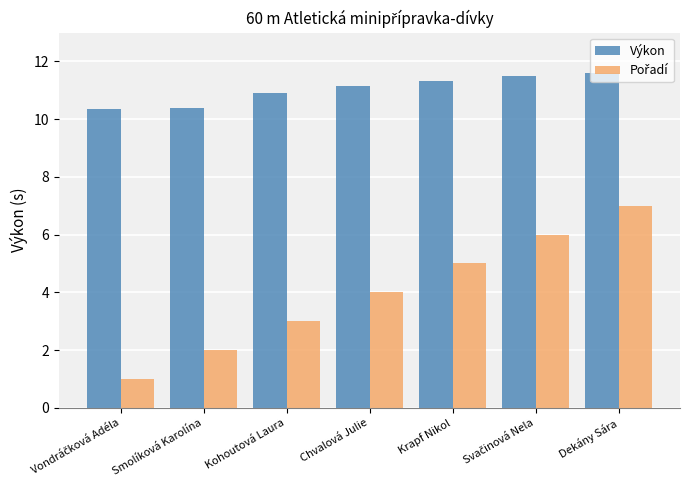

Are the bars horizontal?

No